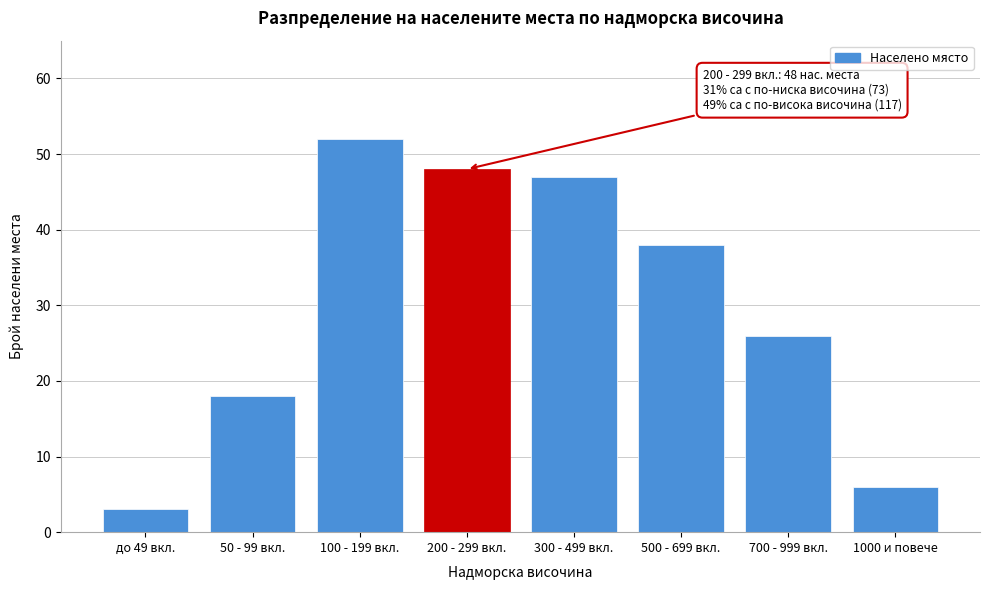

Reading right to left, transcribe all the data shown in this chart.

1000 и повече=6	700 - 999 вкл.=26	500 - 699 вкл.=38	300 - 499 вкл.=47	200 - 299 вкл.=48	100 - 199 вкл.=52	50 - 99 вкл.=18	до 49 вкл.=3